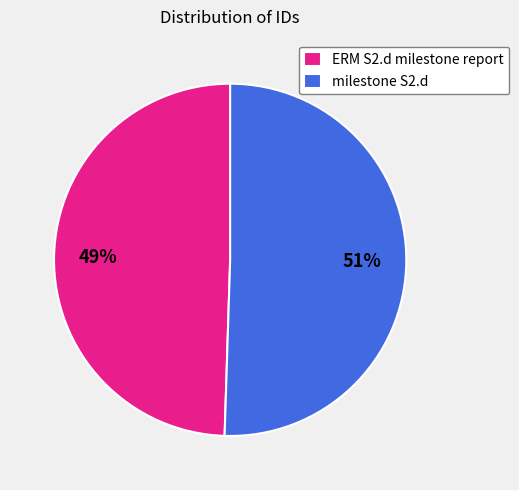

Approximately how many times larger is the value at milestone S2.d compared to ERM S2.d milestone report?

1.0